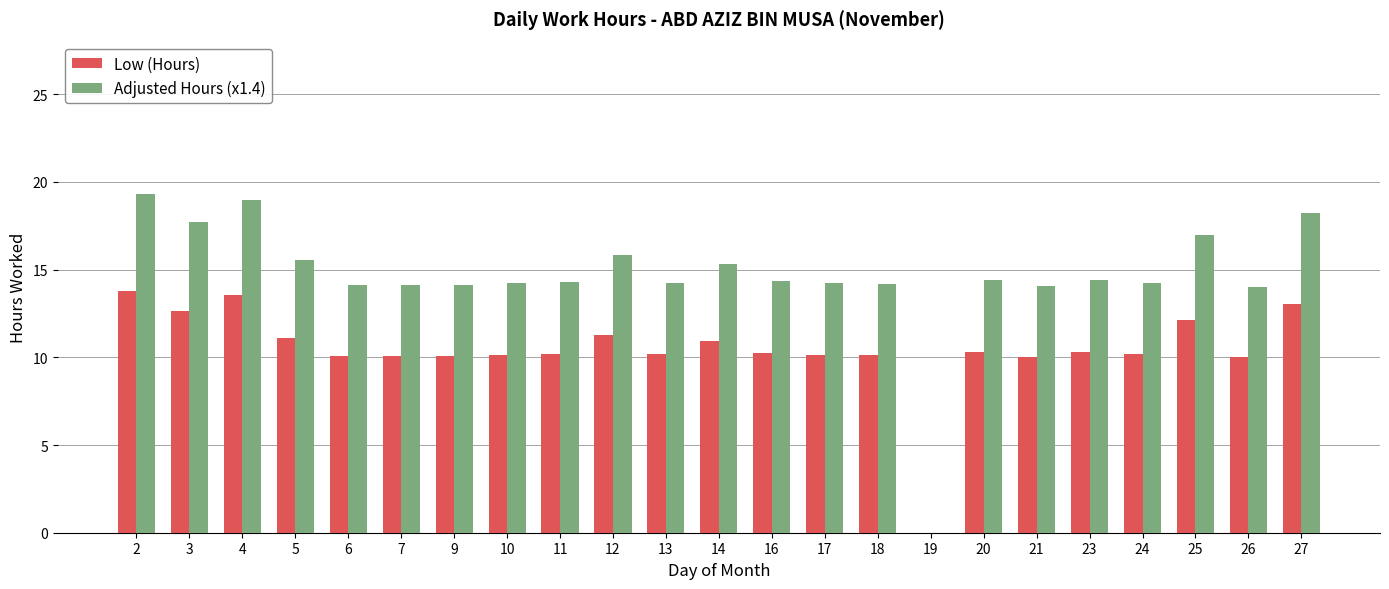

Is the value of Low (Hours) at 10 greater than the value of Adjusted Hours (x1.4) at 13?

No